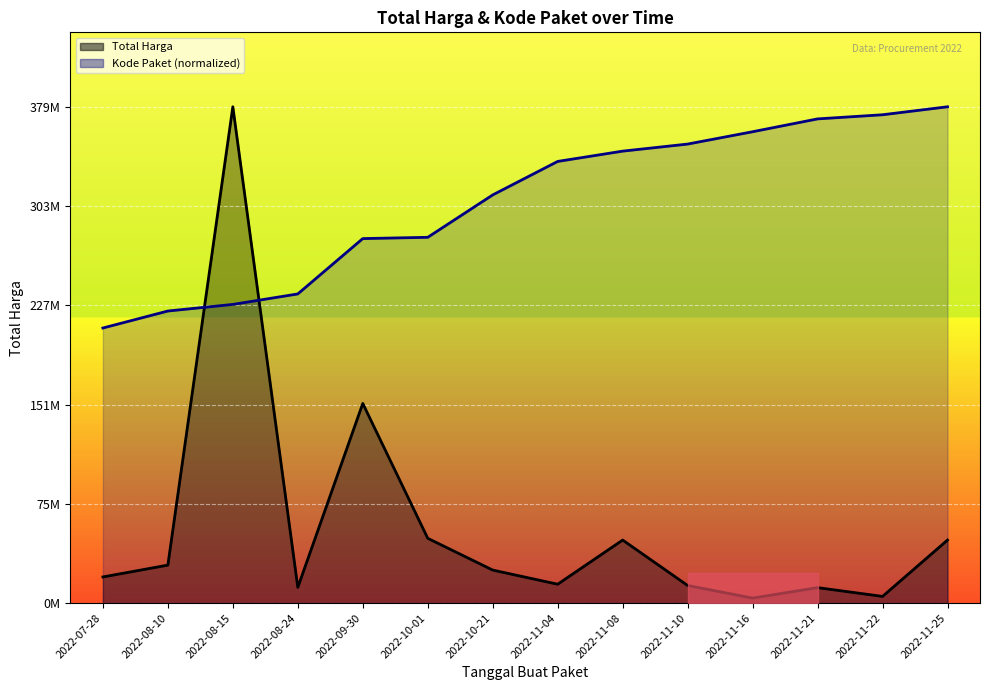

At which label does Total Harga line first exceed 25200000?

2022-08-10